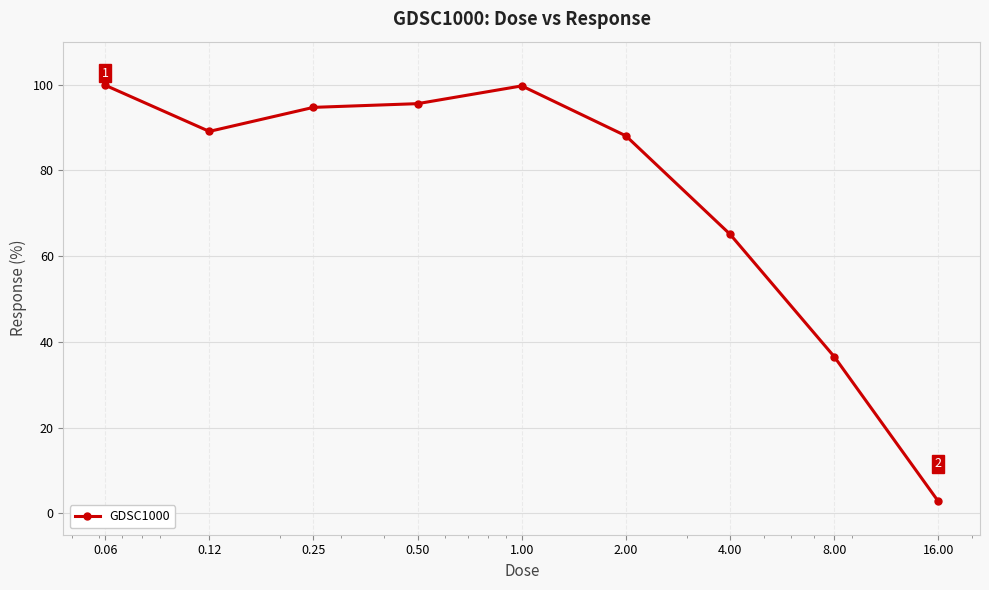

True or false: the data has more than 0 interior local peaks.

True